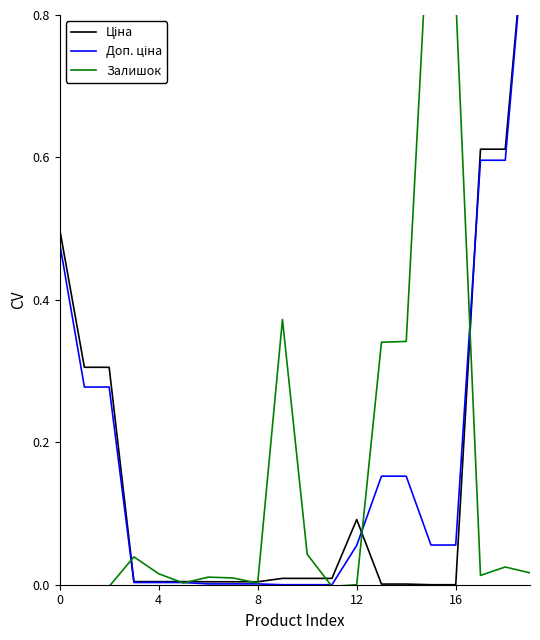

Is it true that Ціна equals 0.0 at 14?

False